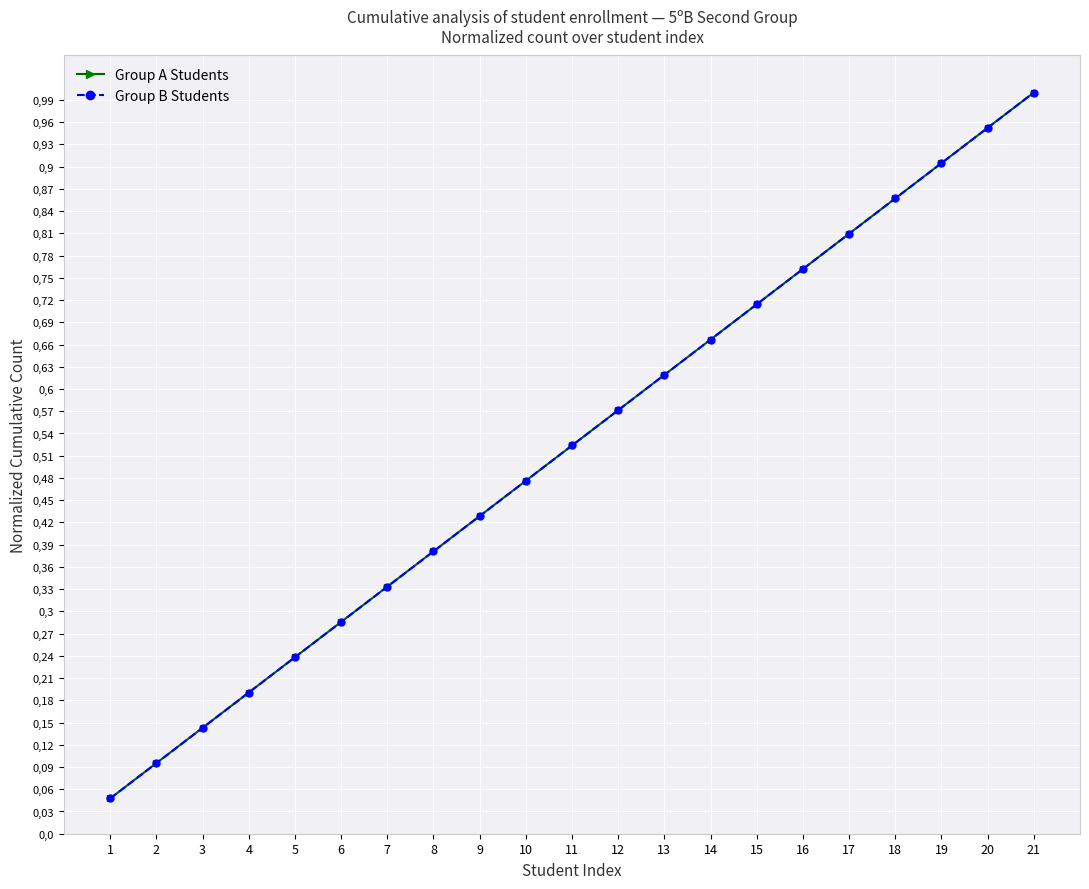

At which category does the chart reach its peak across all series?

21